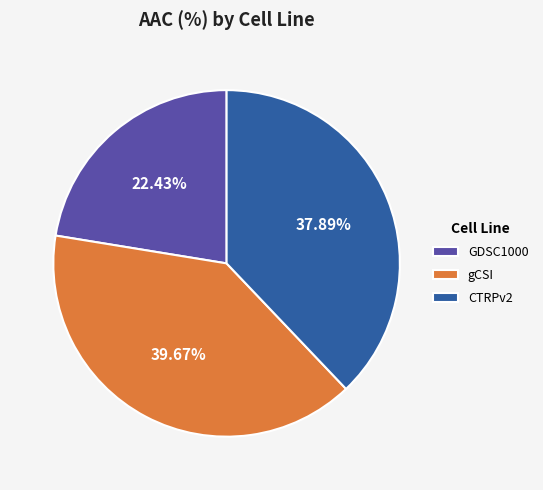

How many segments does this pie chart have?

3